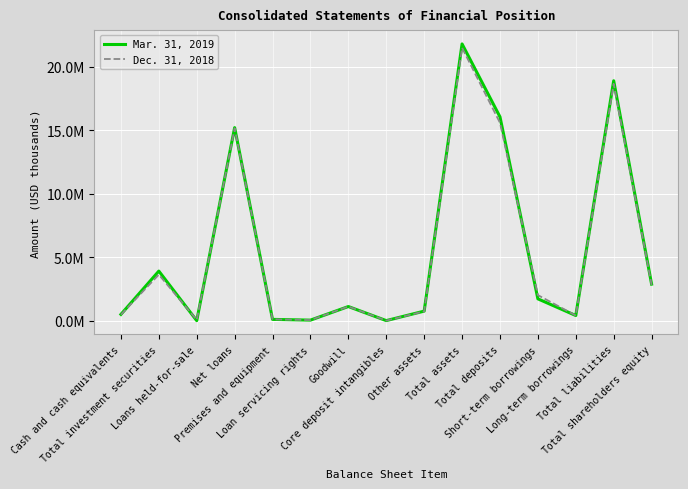

Where is the first local minimum for Mar. 31, 2019?

Loans held-for-sale